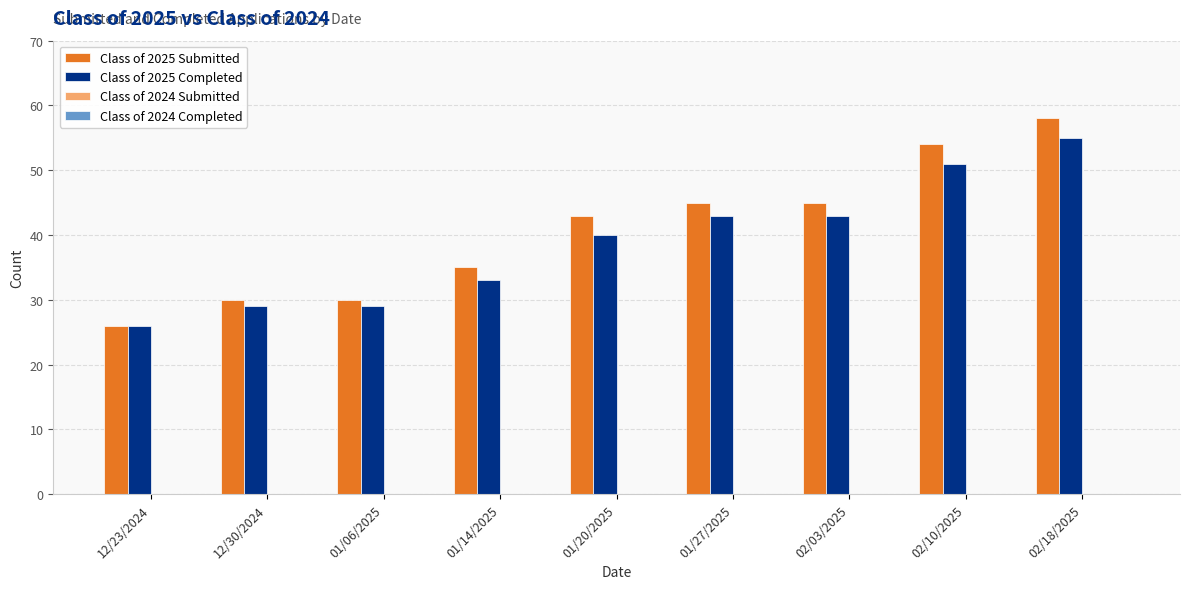

Which category has the lowest value in the Class of 2025 Submitted series?

12/23/2024